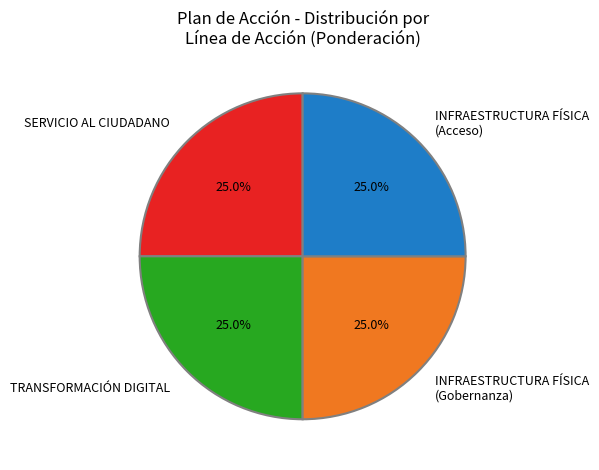

Count the number of slices in the pie.

4